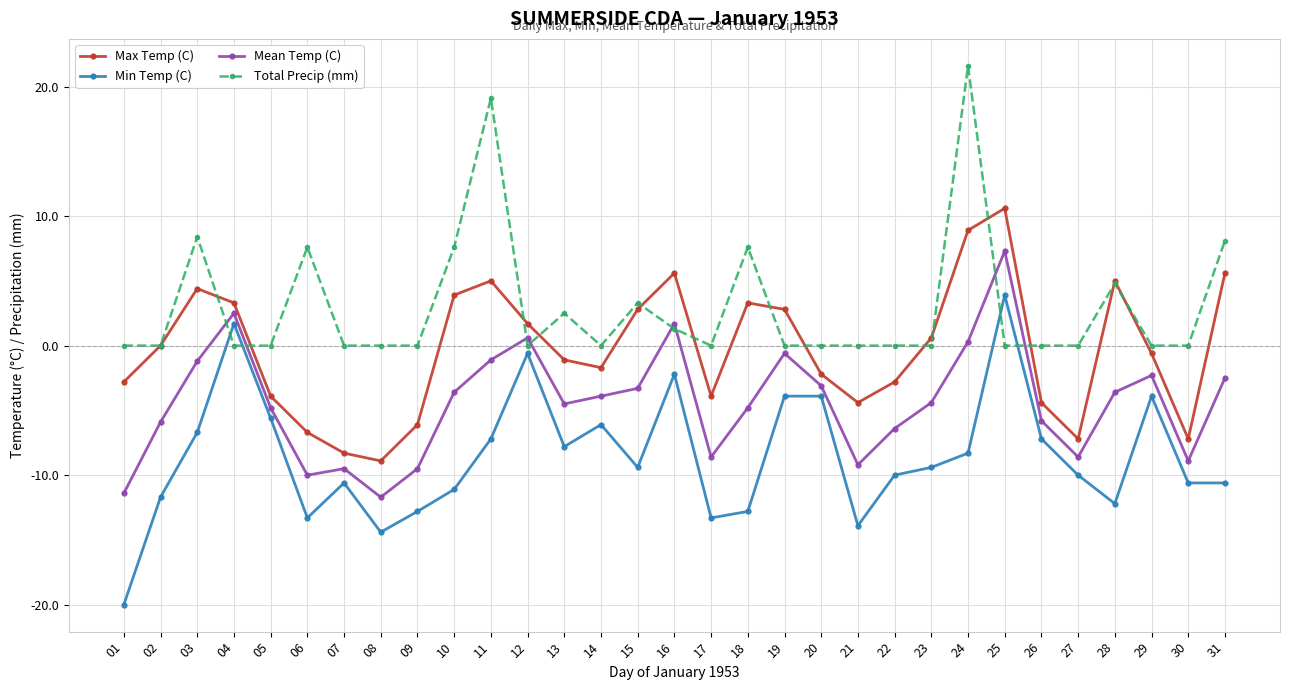

What is the approximate value of Mean Temp (C) at 16?

1.7